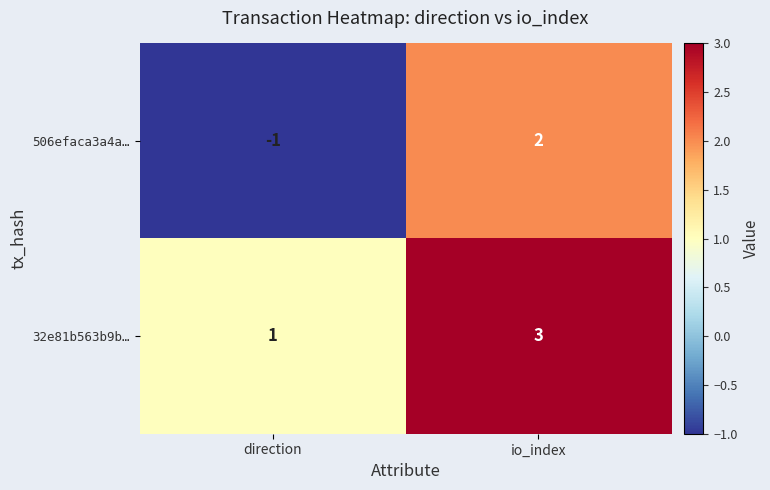

At which label does 32e81b563b9b… reach its minimum?

direction